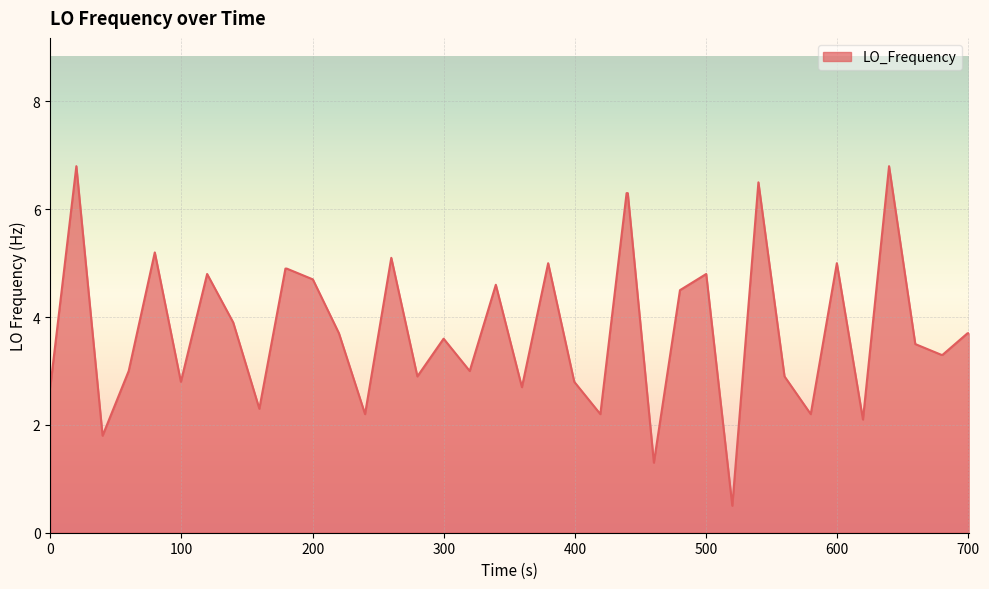

How many lines are shown in the chart?

1